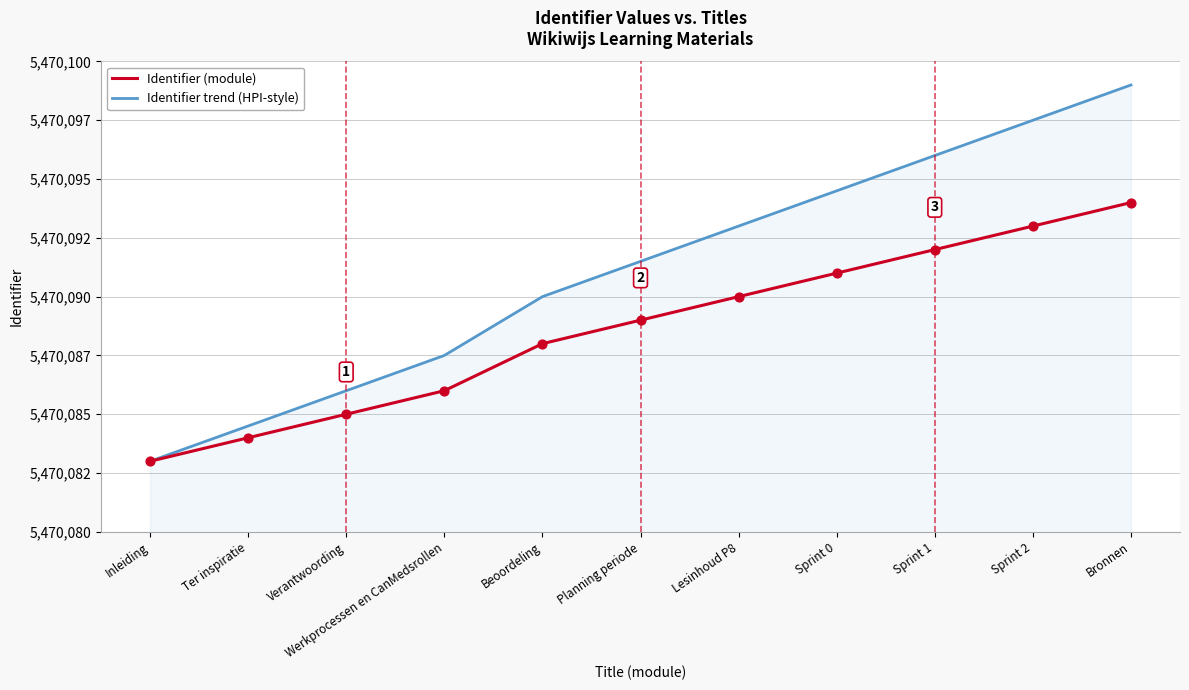

Which series has the largest total across all categories?

Identifier trend (HPI-style)